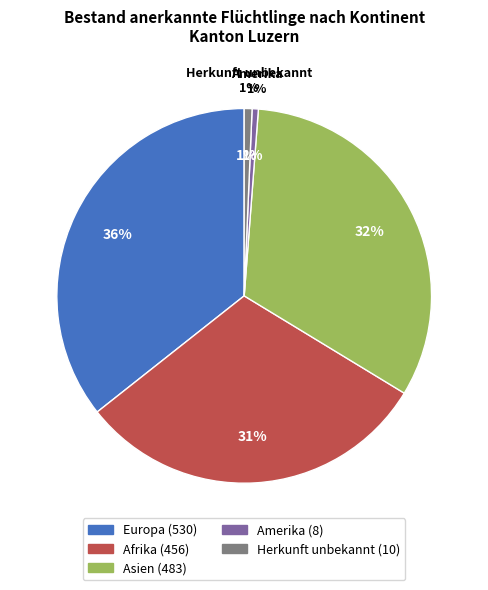

To the nearest percent, what is the difference between the Amerika and Asien slice percentages?

32%